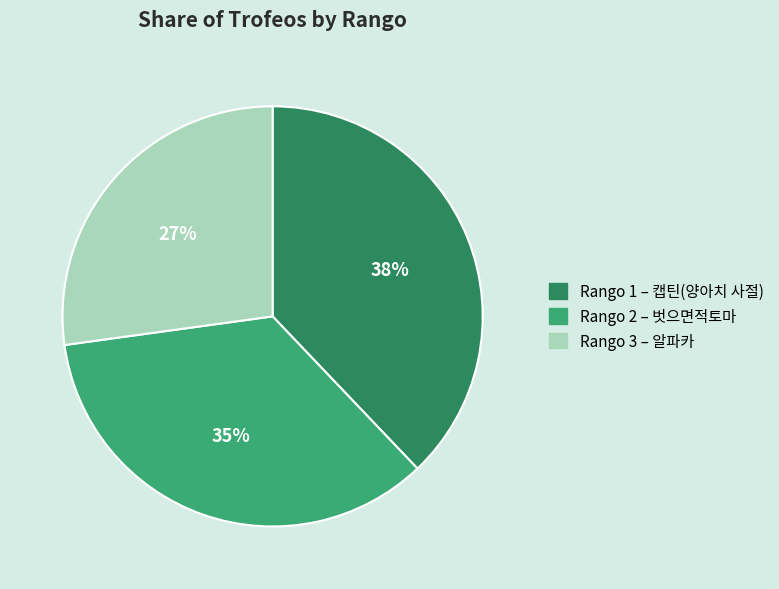

Which category has the smallest portion of the pie?

Rango 3 – 알파카